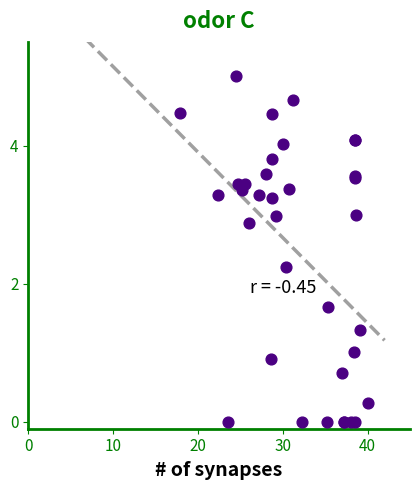

What Y value in the scatter plot is closest to 2?

2.2